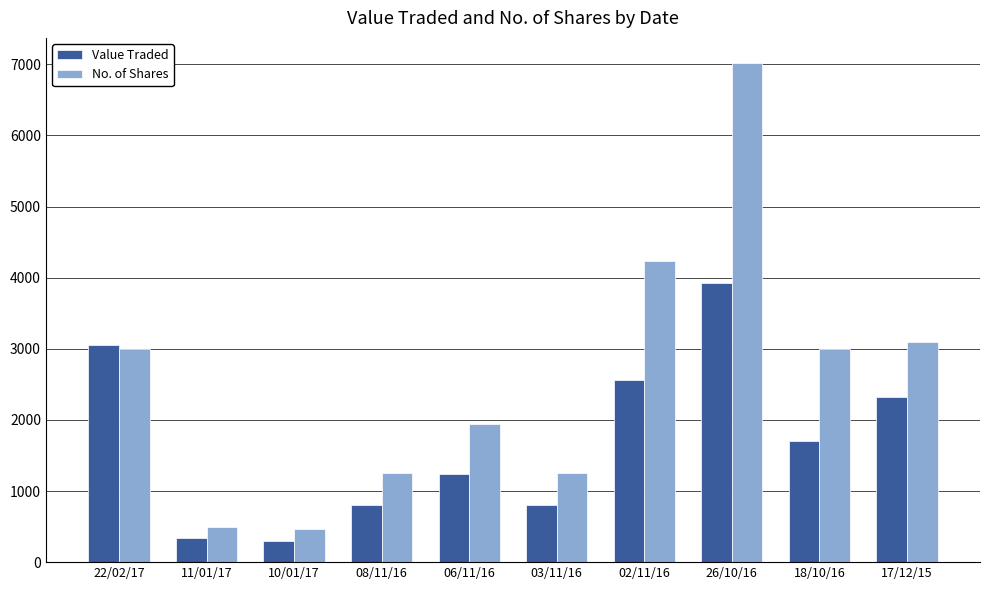

What is the difference between the maximum and second lowest values in the No. of Shares series?

6521